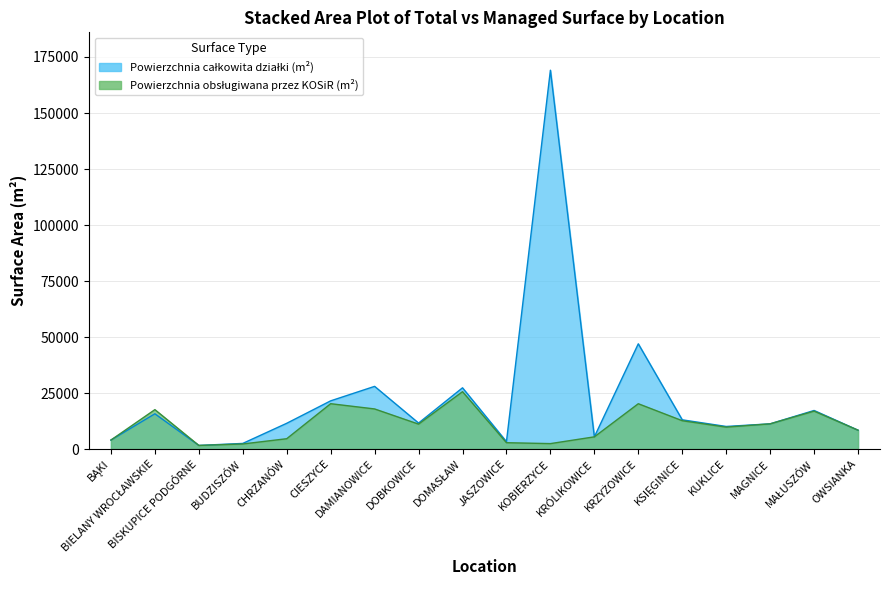

What is the value of the Powierzchnia całkowita działki (m²) point at the 7th from the left?

27971